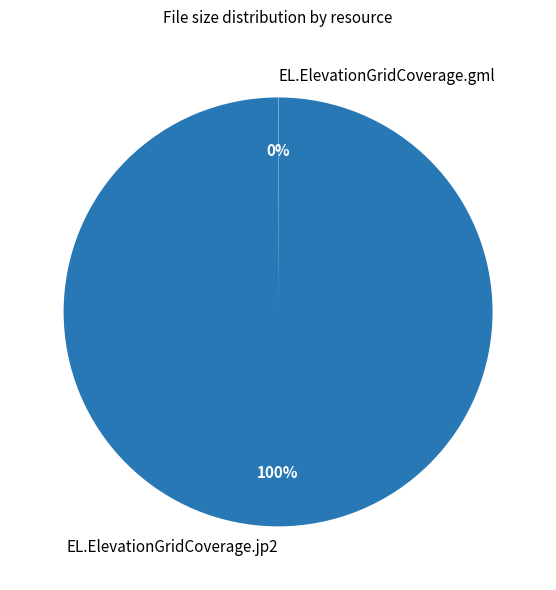

To the nearest percent, what is the average slice percentage?

50%